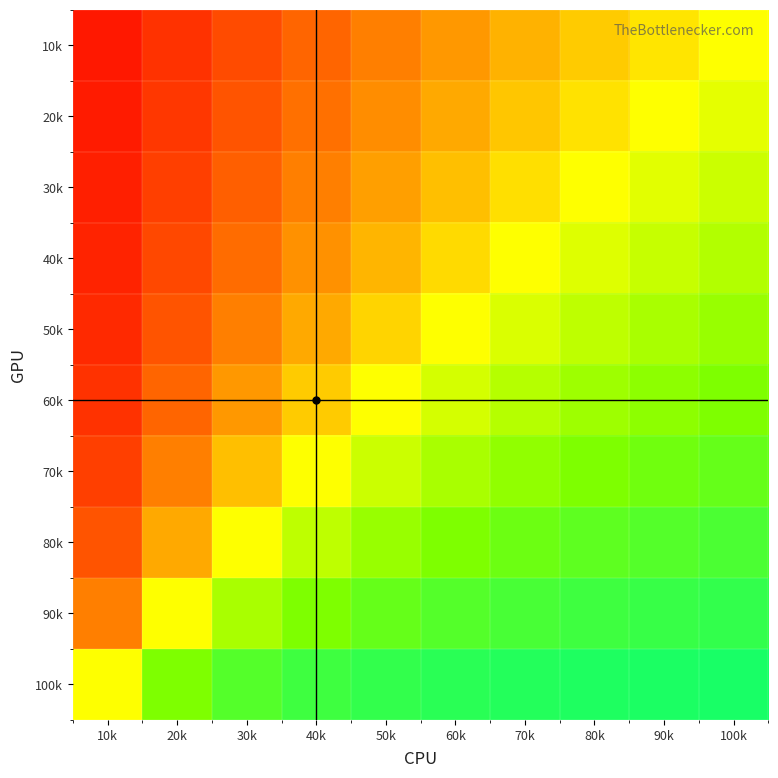

How many series are shown in this chart?

10